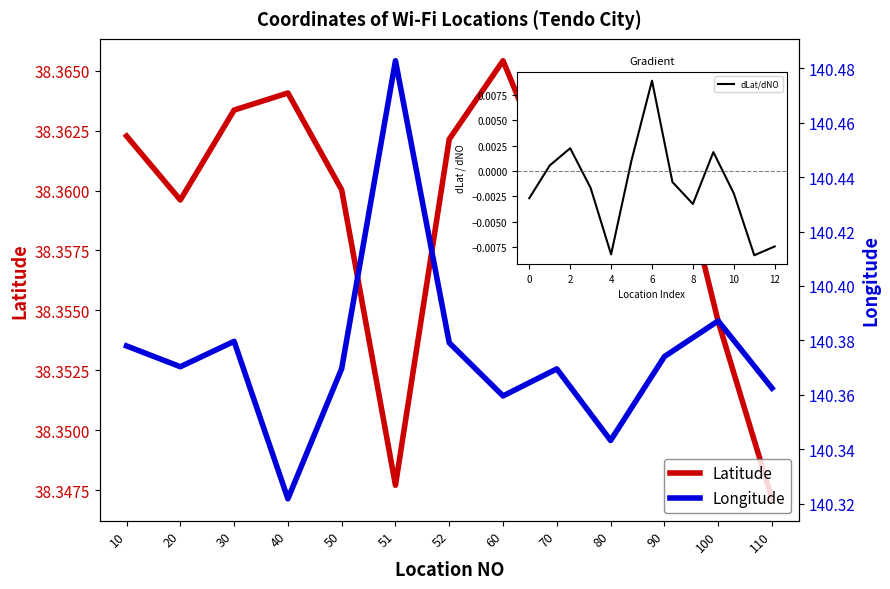

Rank the categories by Latitude value from lowest to highest.

110, 51, 100, 80, 20, 70, 50, 52, 10, 30, 90, 40, 60